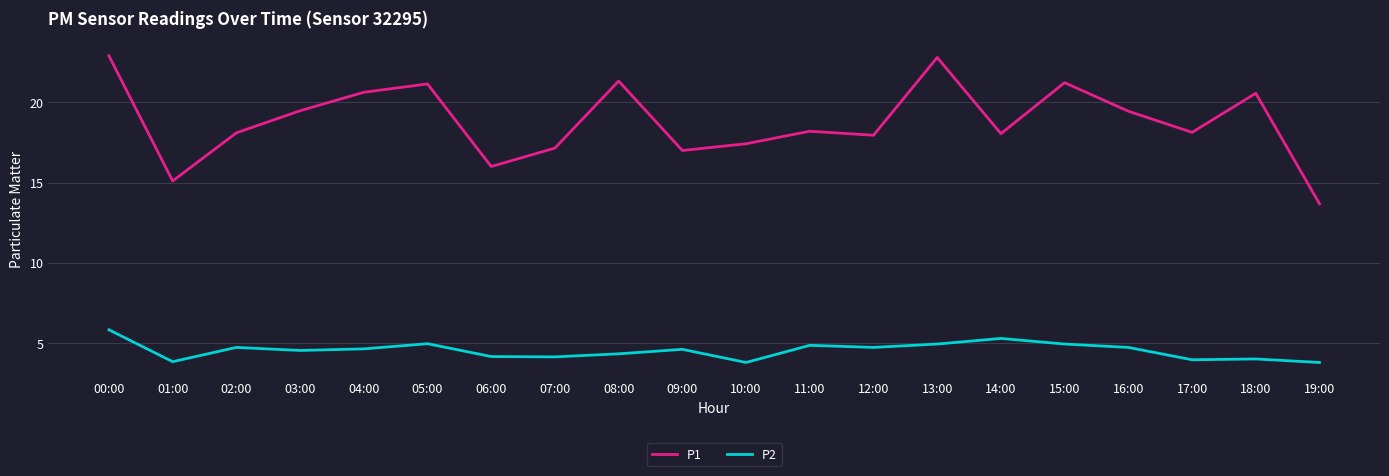

How many lines are shown in the chart?

2